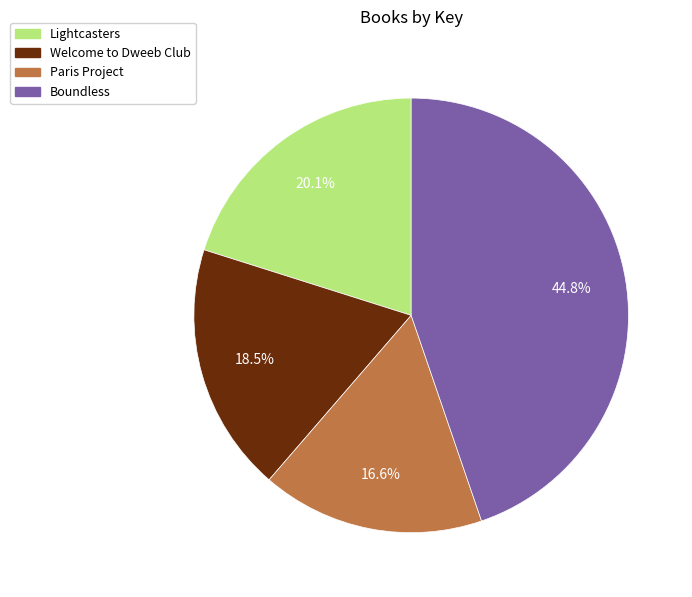

The Paris Project slice represents 4% of the pie. True or false?

False